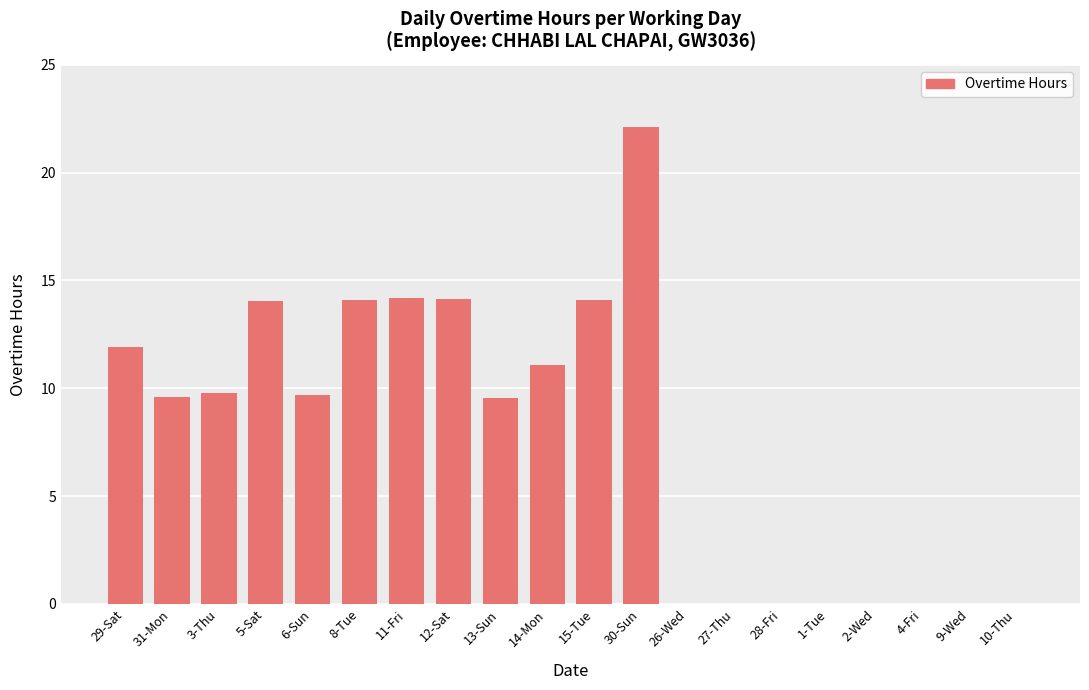

Where does the data first go above 9?

29-Sat